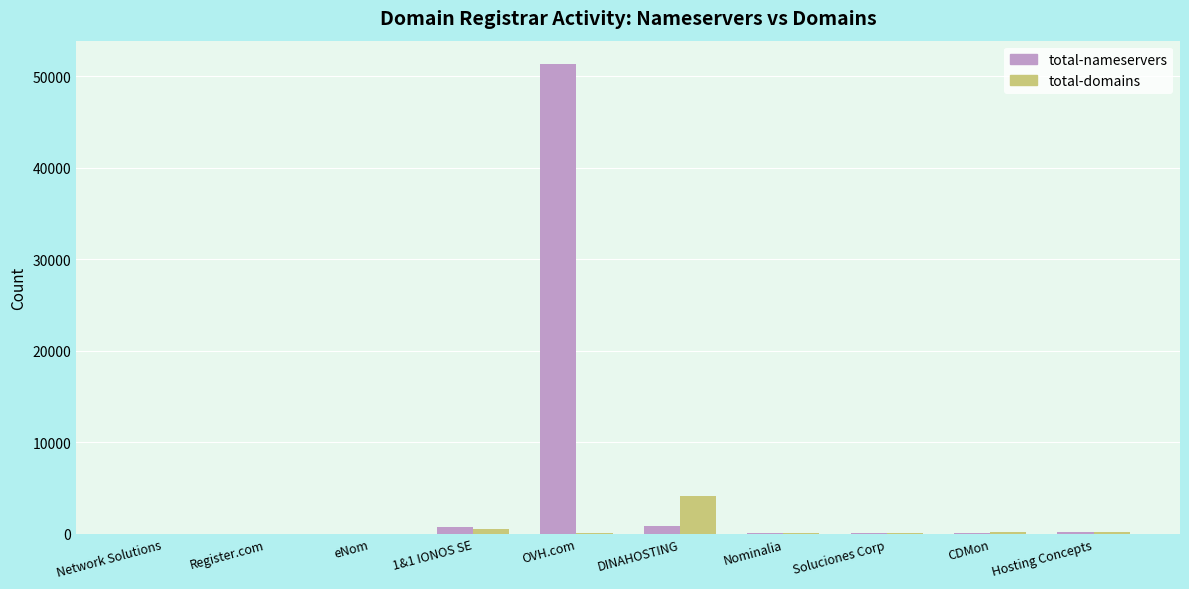

At which category is the sum across all series the highest?

OVH.com